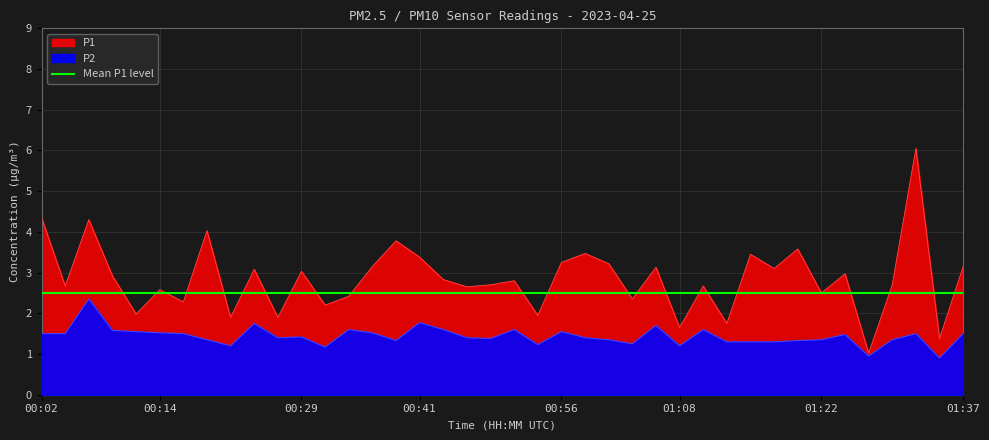

What is the total value across all series at 01:22?

3.9